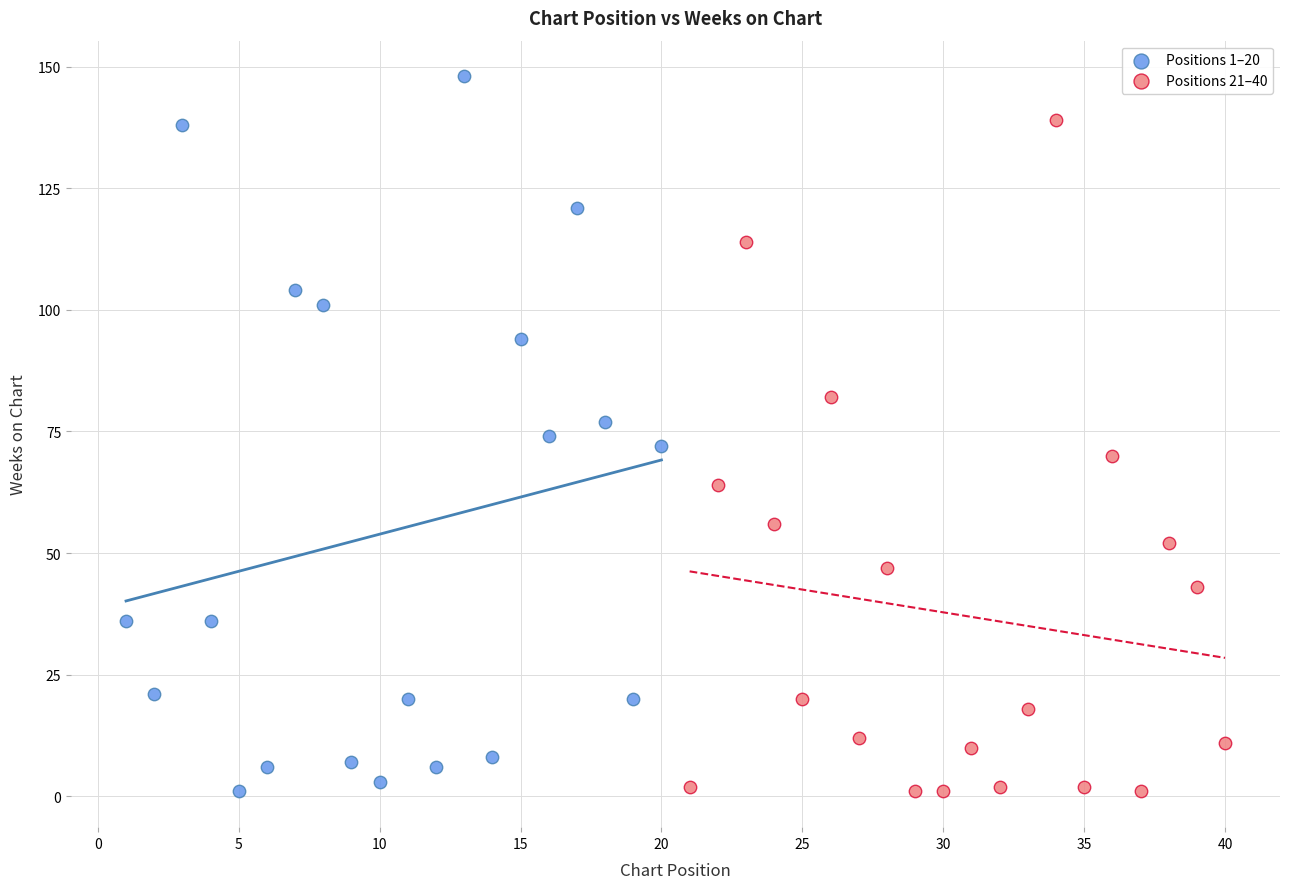

Which series reaches the maximum Y coordinate?

Positions 1–20